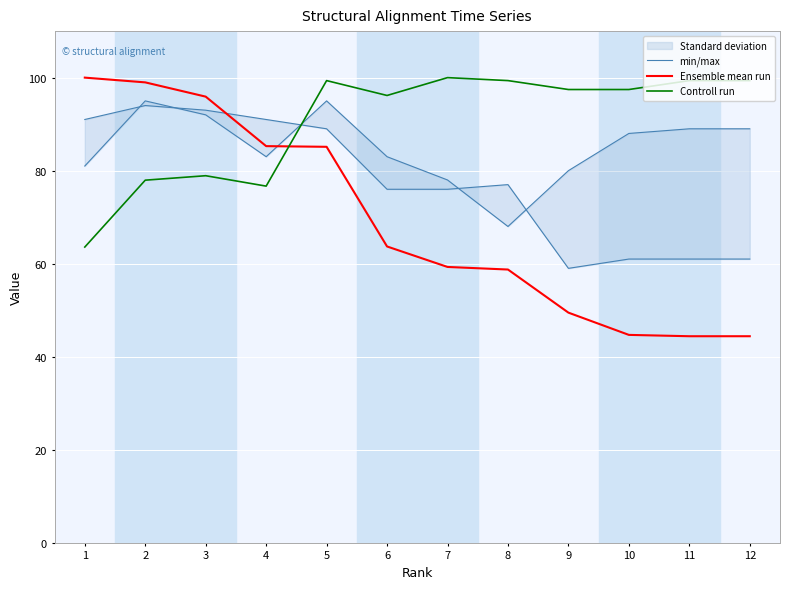

What is the smallest value displayed?

44.4